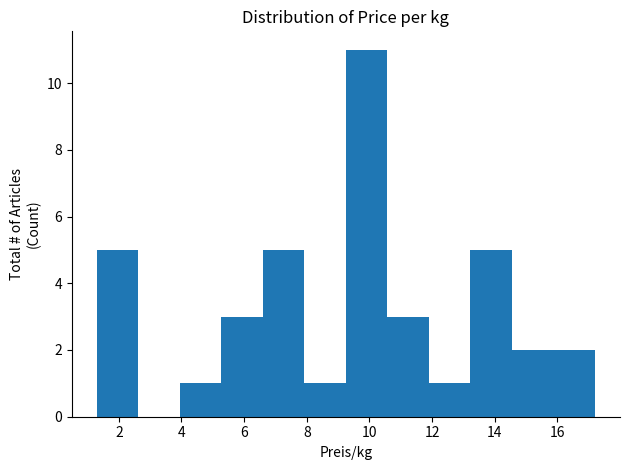

What is the height of the bar covering 1.2 to 2.6 on the x-axis? Neither the bar edges nor the heights are printed on the chart, so give them approximately, as read against the axes.

5